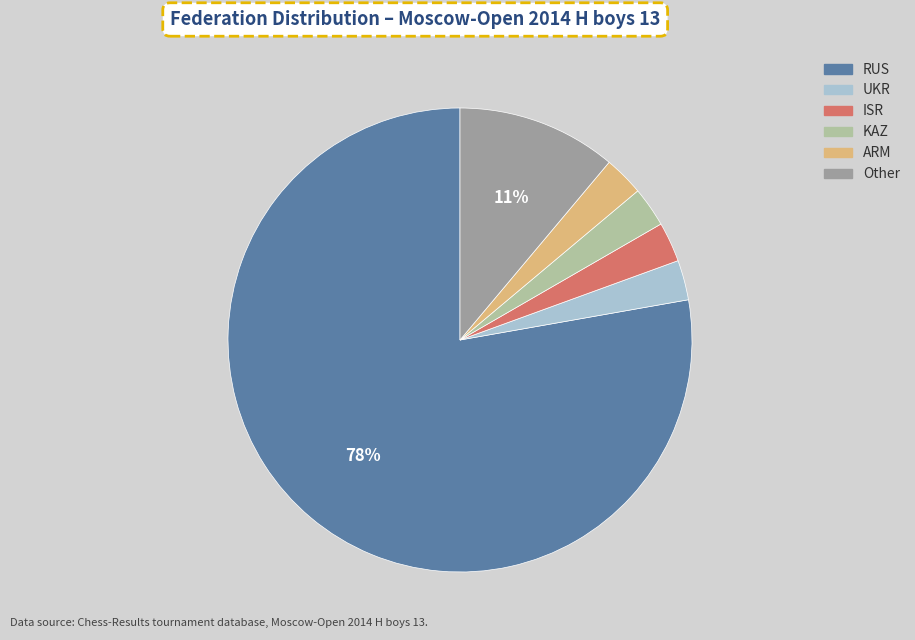

To the nearest percent, what is the difference between the Other and UKR slice percentages?

8%